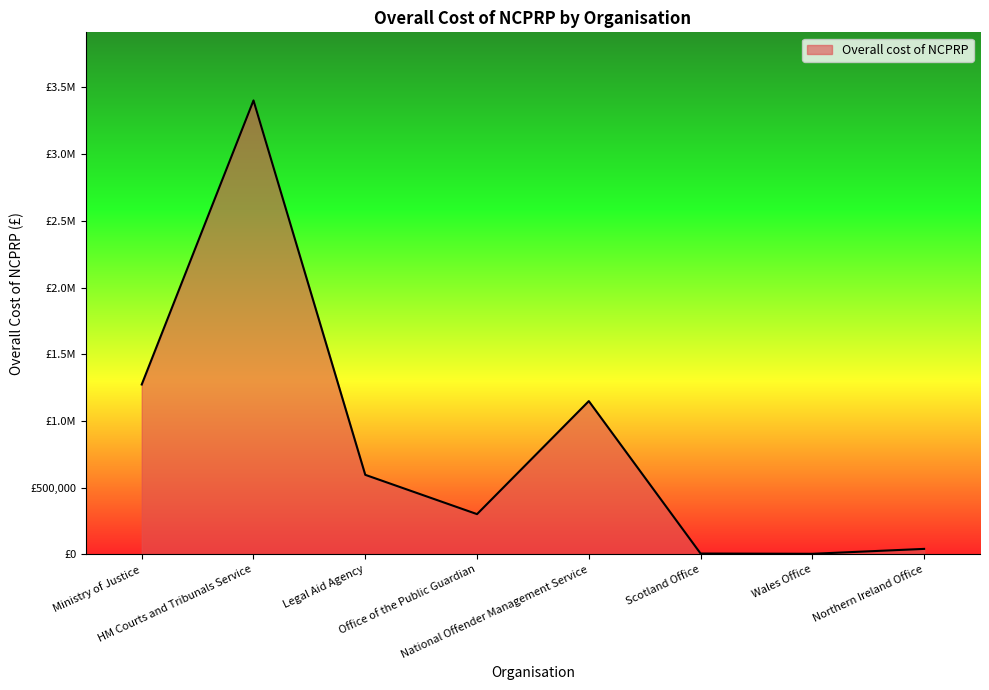

Rank the categories by value from lowest to highest.

Wales Office, Scotland Office, Northern Ireland Office, Office of the Public Guardian, Legal Aid Agency, National Offender Management Service, Ministry of Justice, HM Courts and Tribunals Service